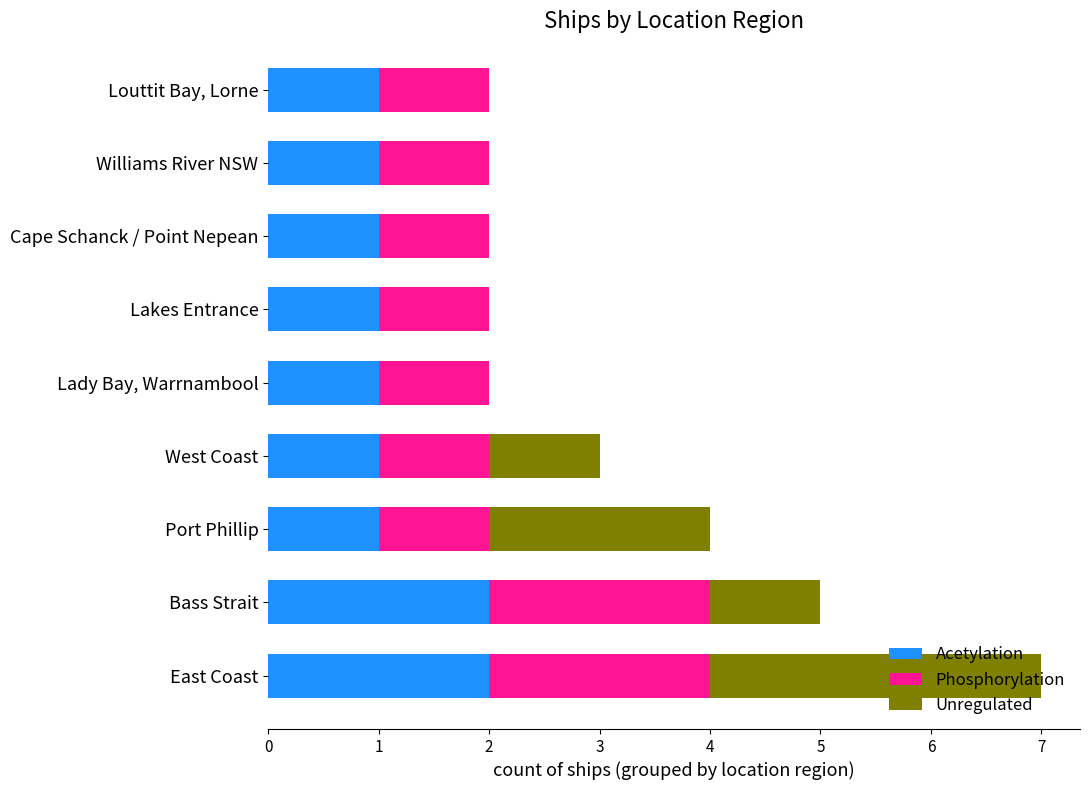

At which category is the sum across all series the highest?

East Coast